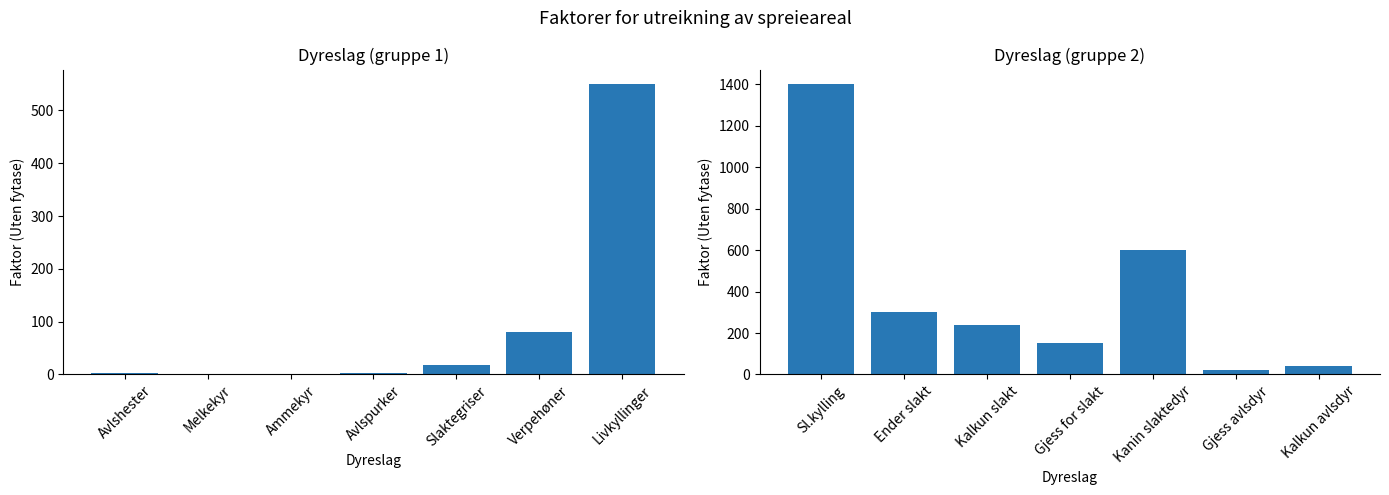

What position from the left is Livkyllinger?

7